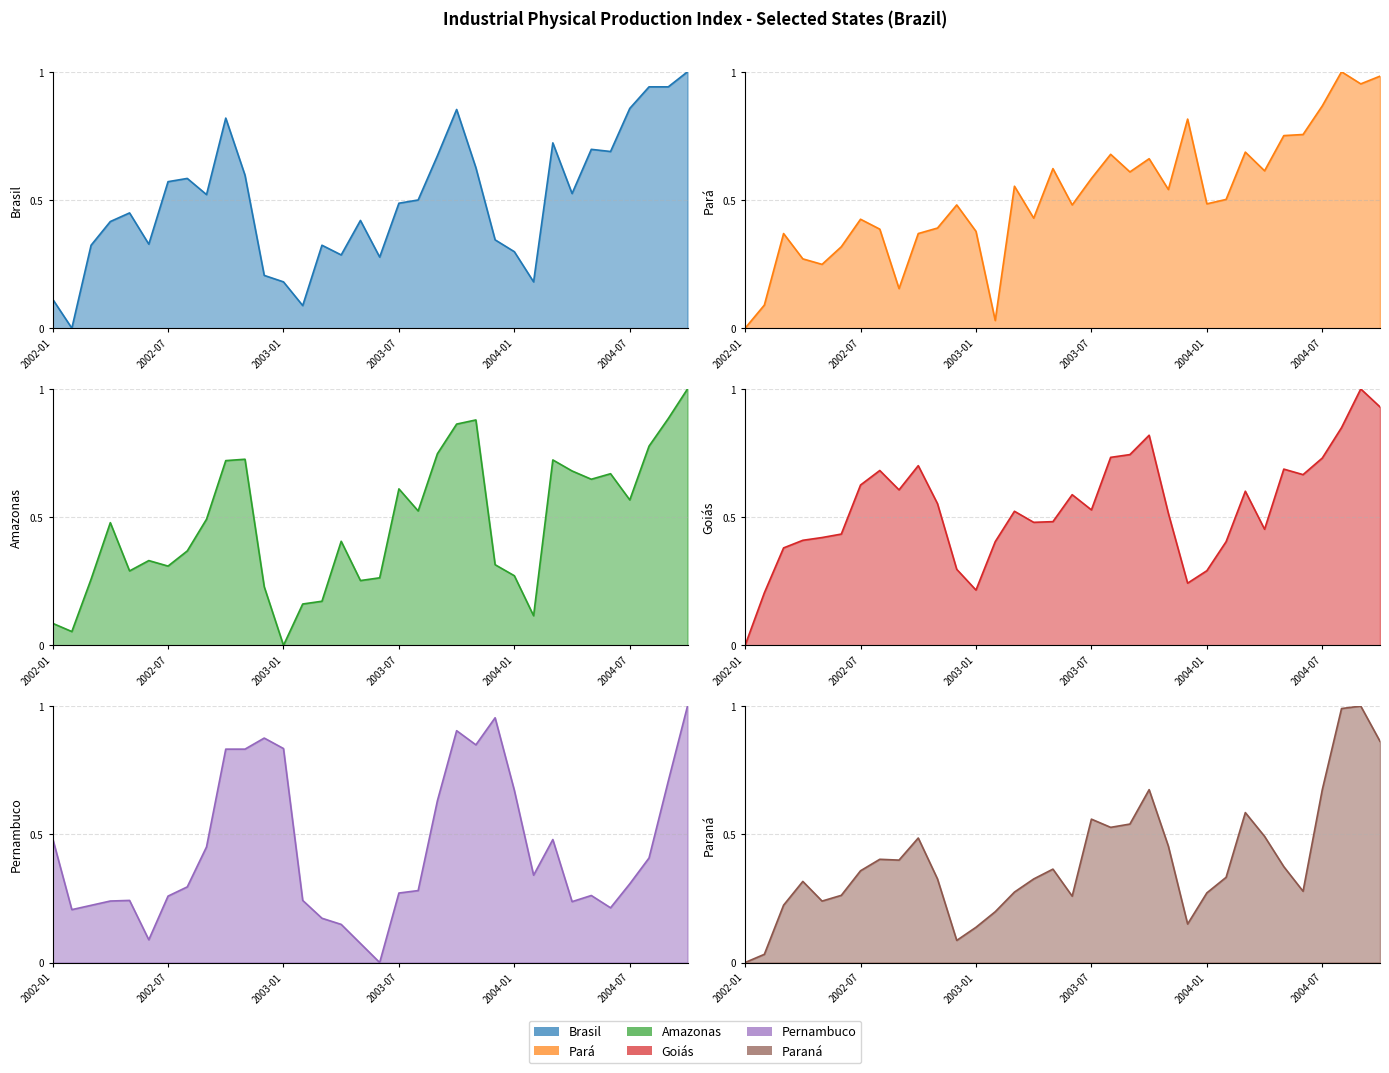

What position from the left is 2002-11?

11